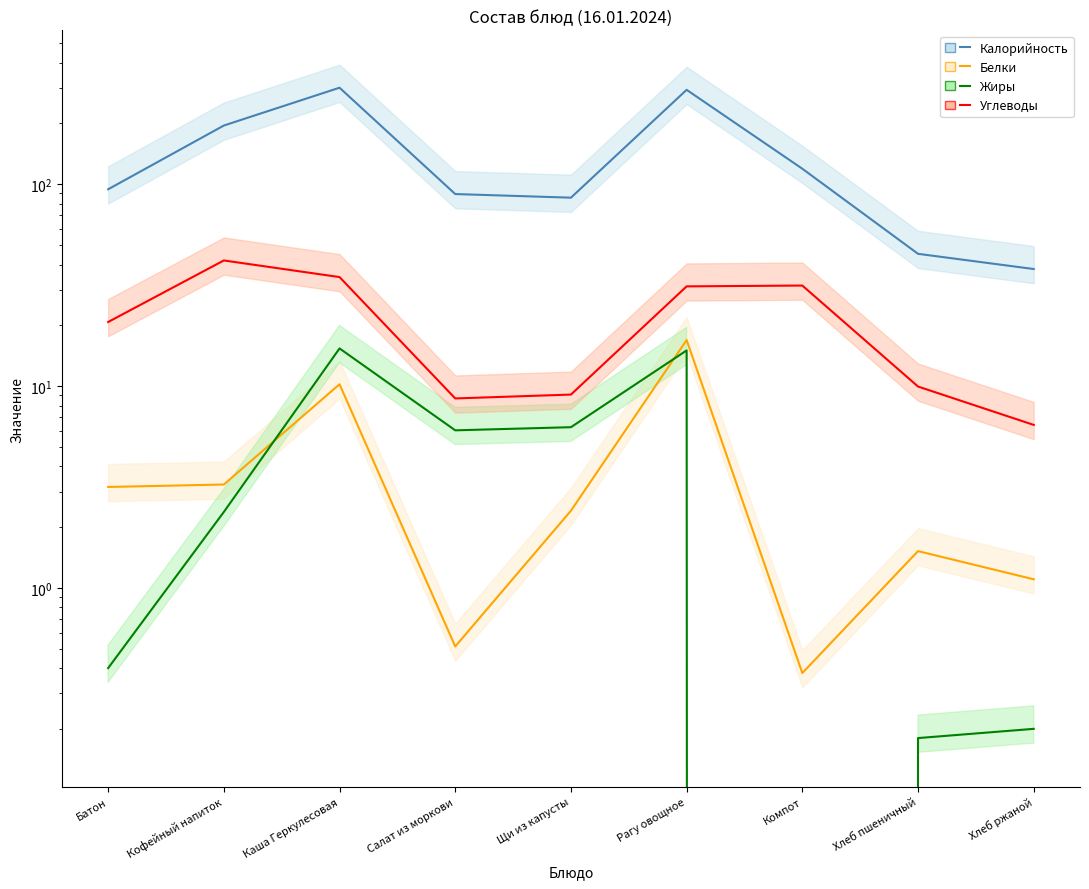

Reading right to left, list all the values displayed in this chart.

Калорийность: 38.0	45.2	119.3	293.6	85.8	89.4	300.8	195.4	94.4
Белки: 1.1	1.5	0.4	16.9	2.4	0.5	10.2	3.2	3.2
Жиры: 0.2	0.2	0.0	15.0	6.2	6.0	15.4	2.4	0.4
Углеводы: 6.4	9.9	31.5	31.2	9.1	8.7	34.7	41.9	20.8